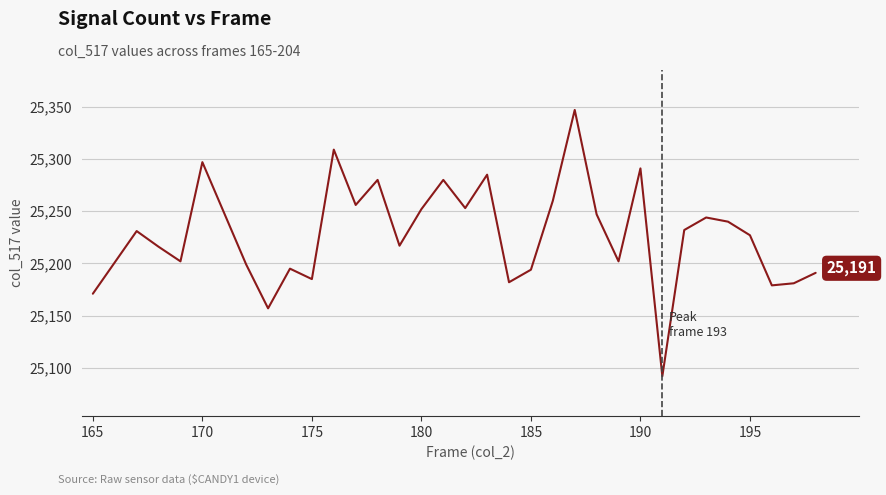

What is the maximum value shown in the chart?

25347